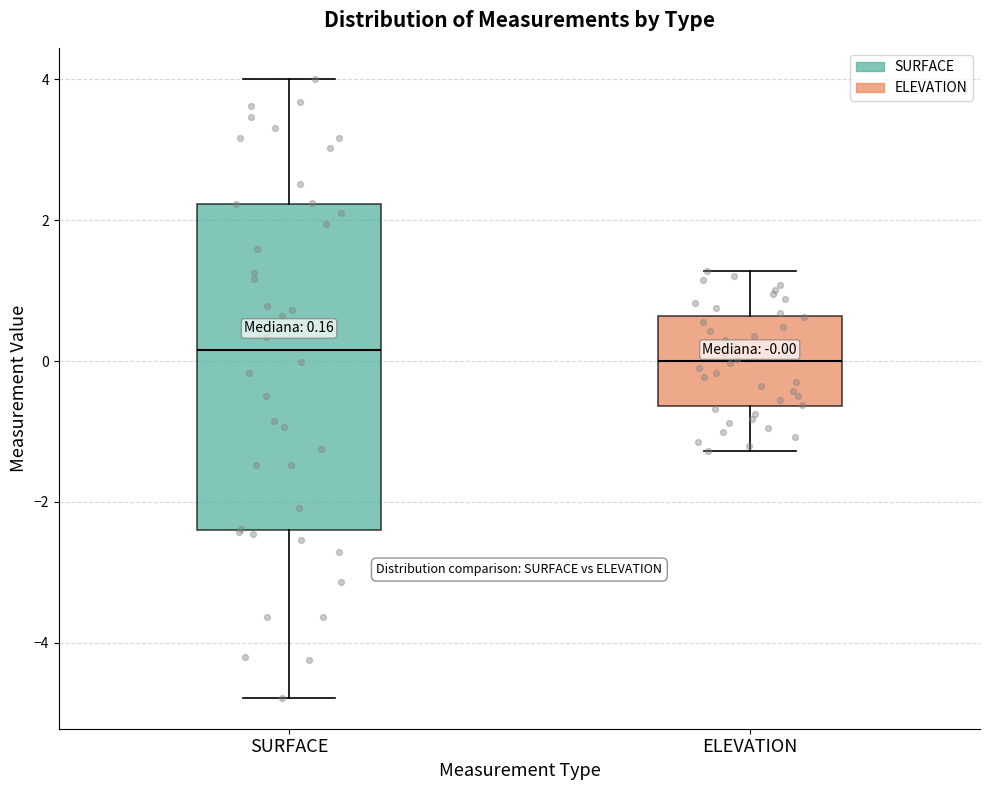

Comparing the boxes themselves (not the whiskers), which one is the tallest?

SURFACE